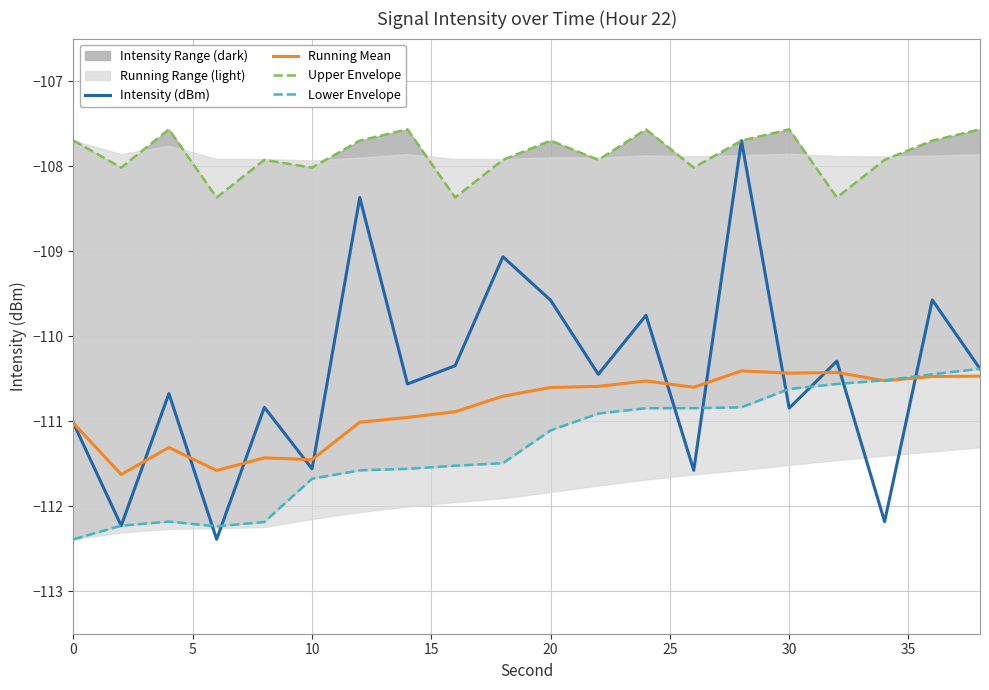

The Running Mean series shows -173.7 at 20. True or false?

False